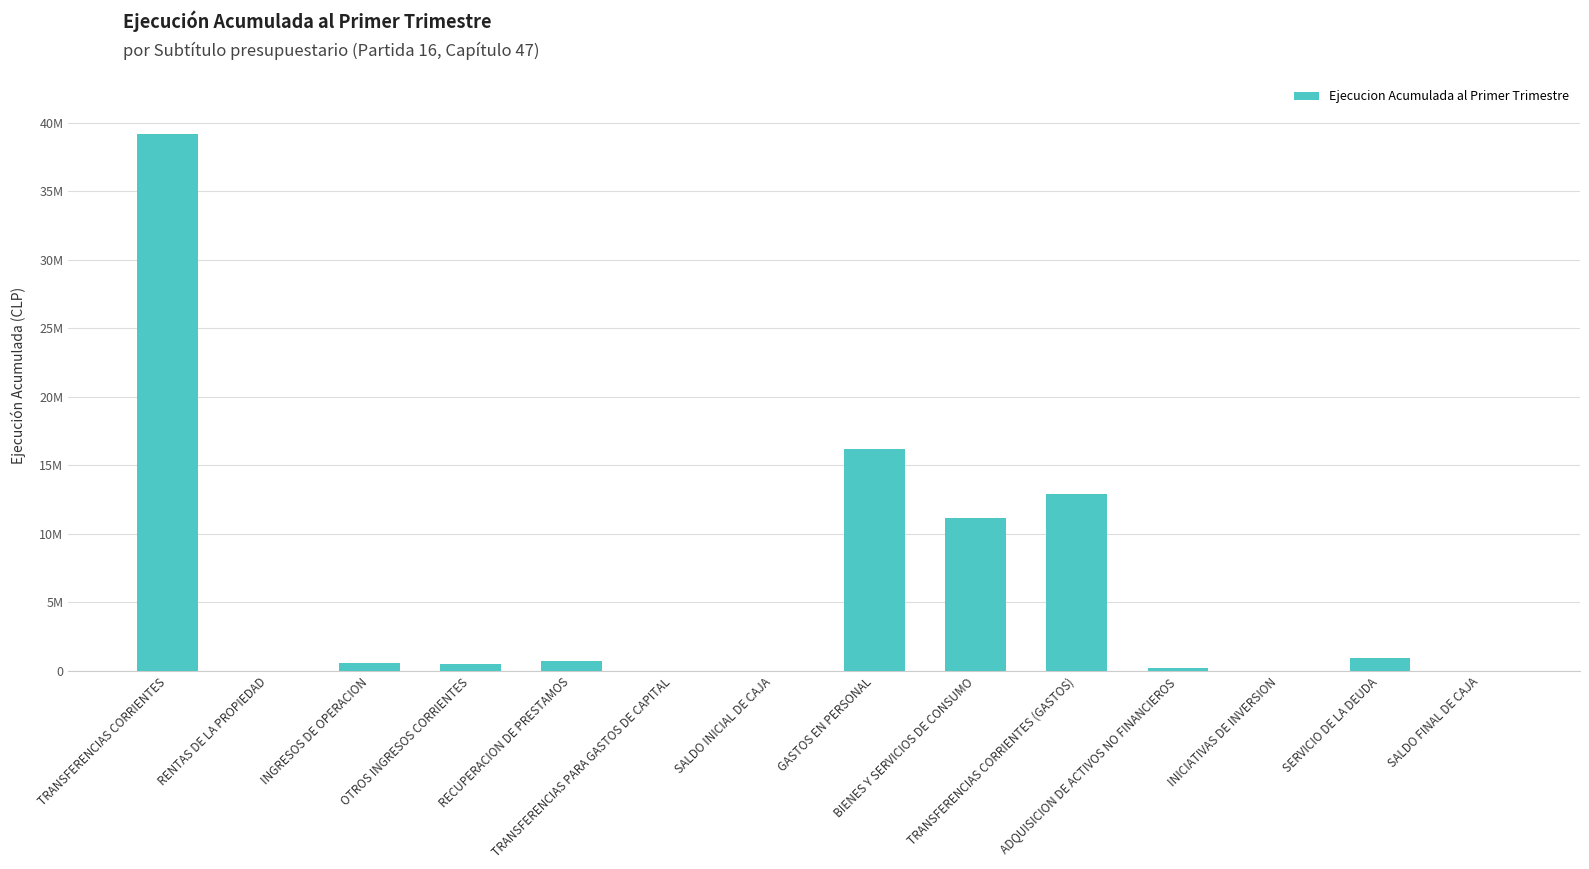

Are the bars horizontal?

No